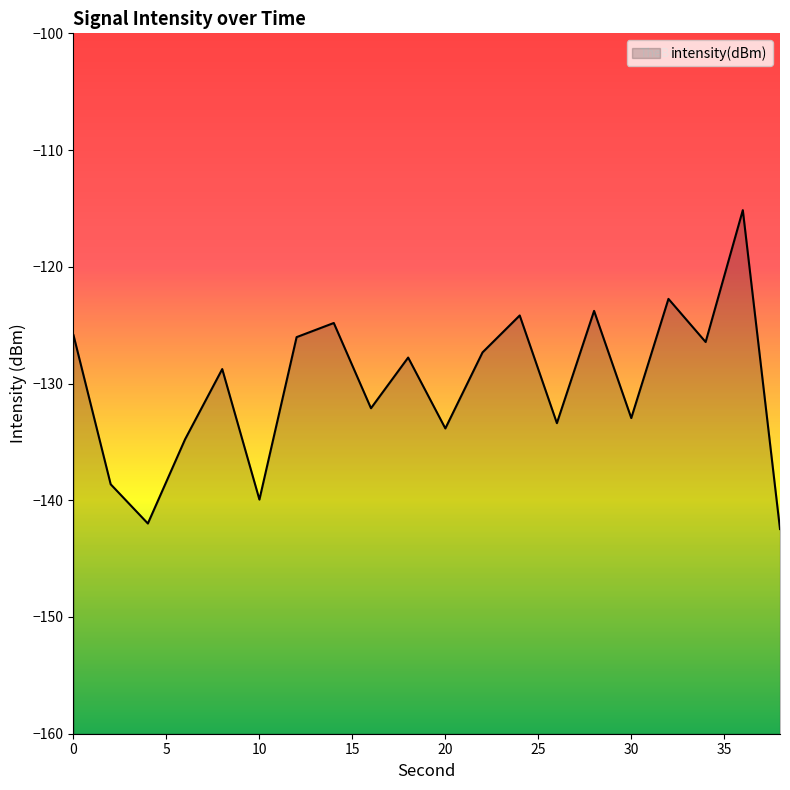

At which category does the data reach its first local peak?

8